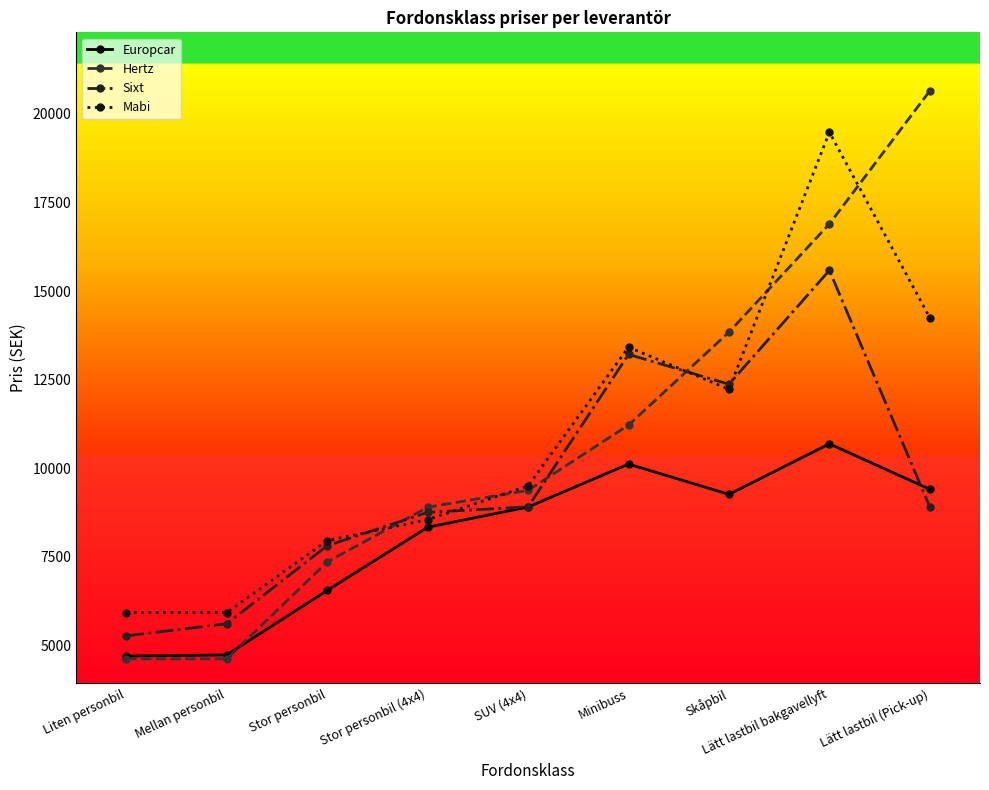

What is the spread (max minus min) of values at Mellan personbil?

1306